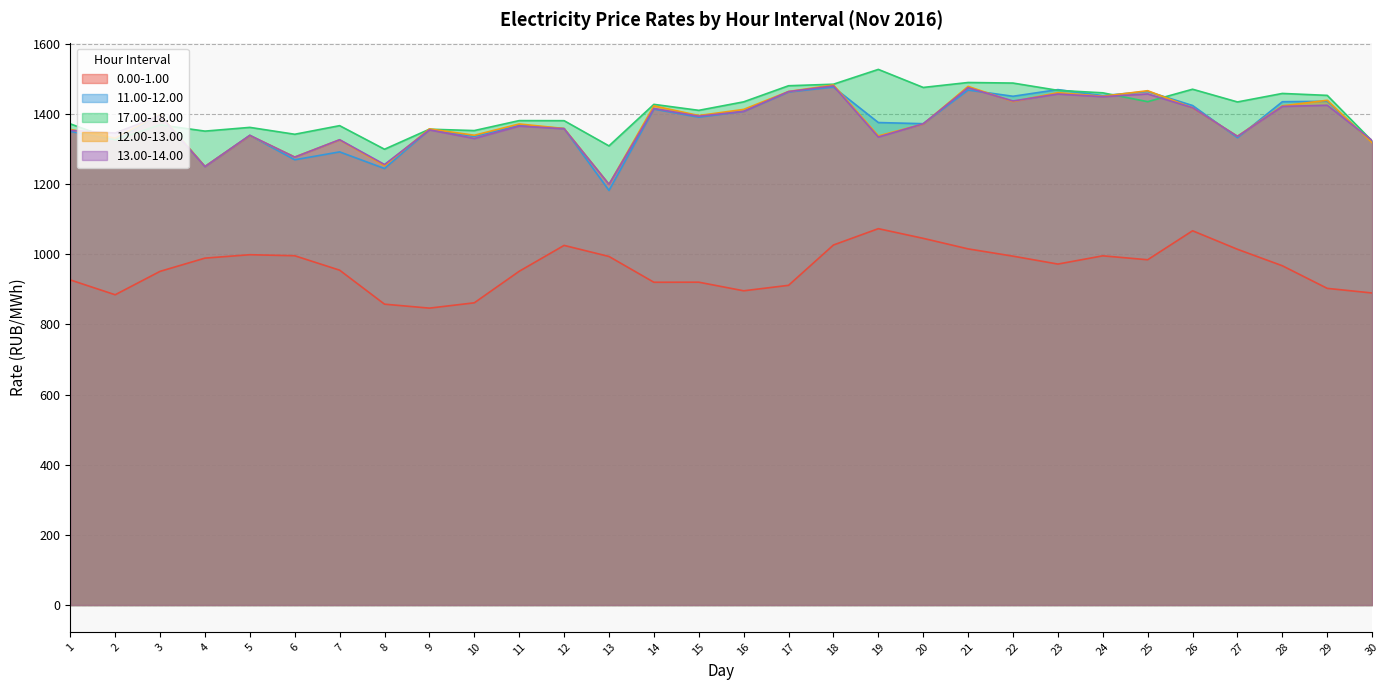

What is the difference between the highest and lowest values at 20?

430.1